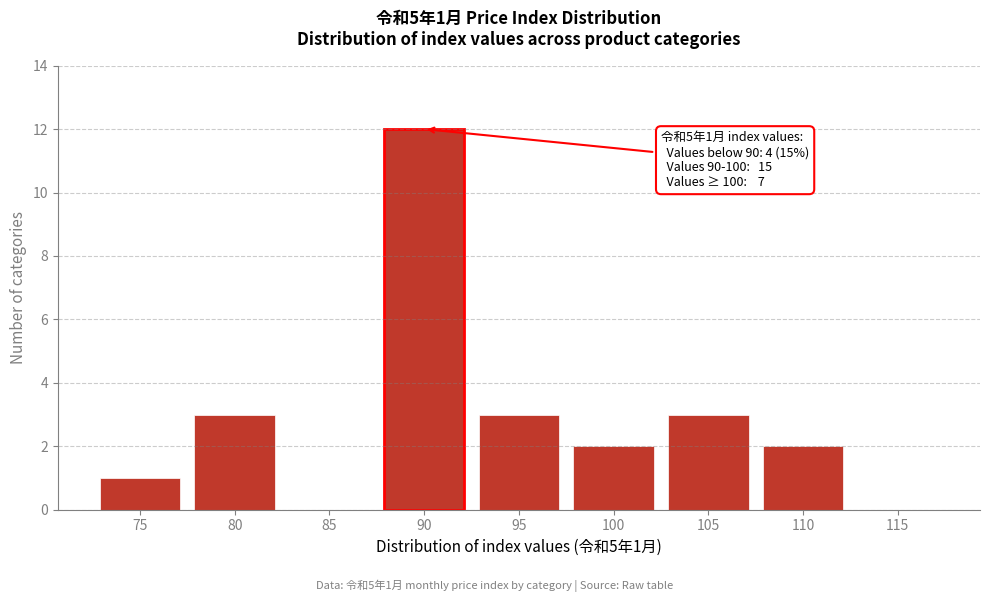

Reading left to right, extract all data points from this chart.

75=1	80=3	85=0	90=12	95=3	100=2	105=3	110=2	115=0